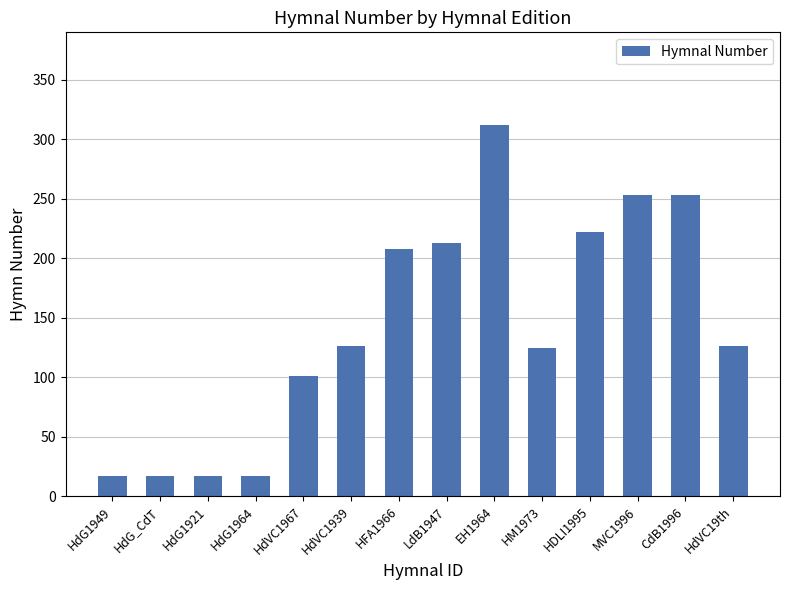

How many bars are there in total?

14